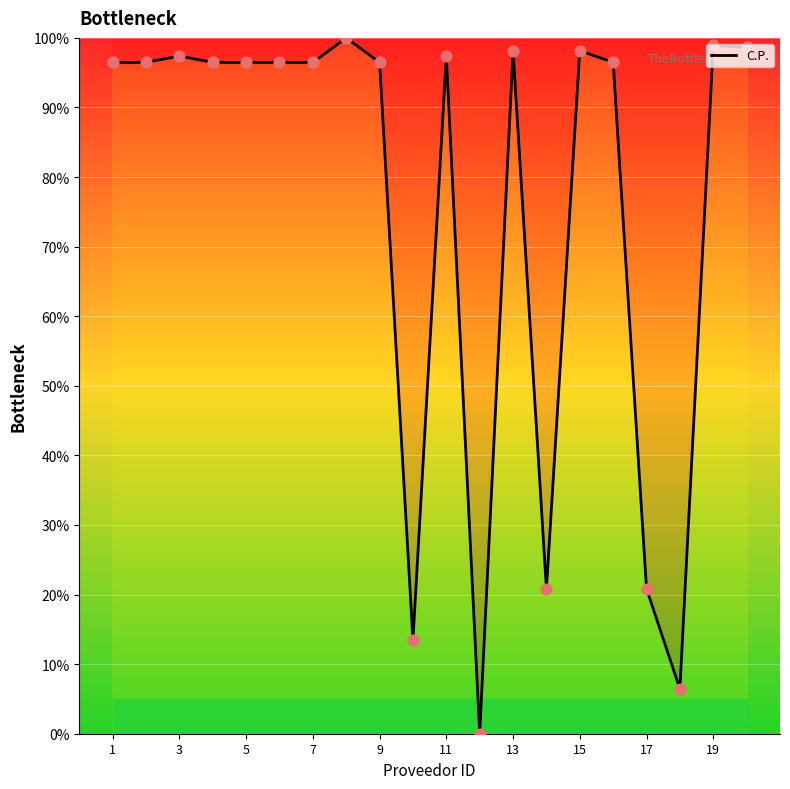

What is the maximum value shown in the chart?

100.0